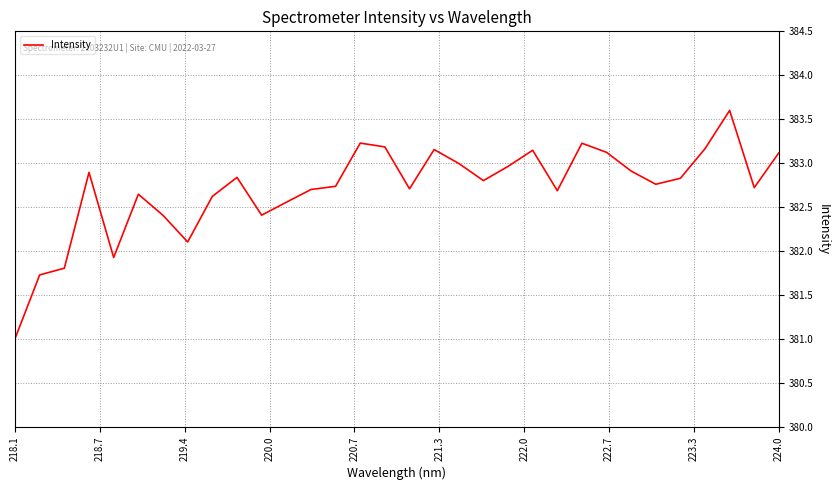

What is the smallest value displayed?

381.0